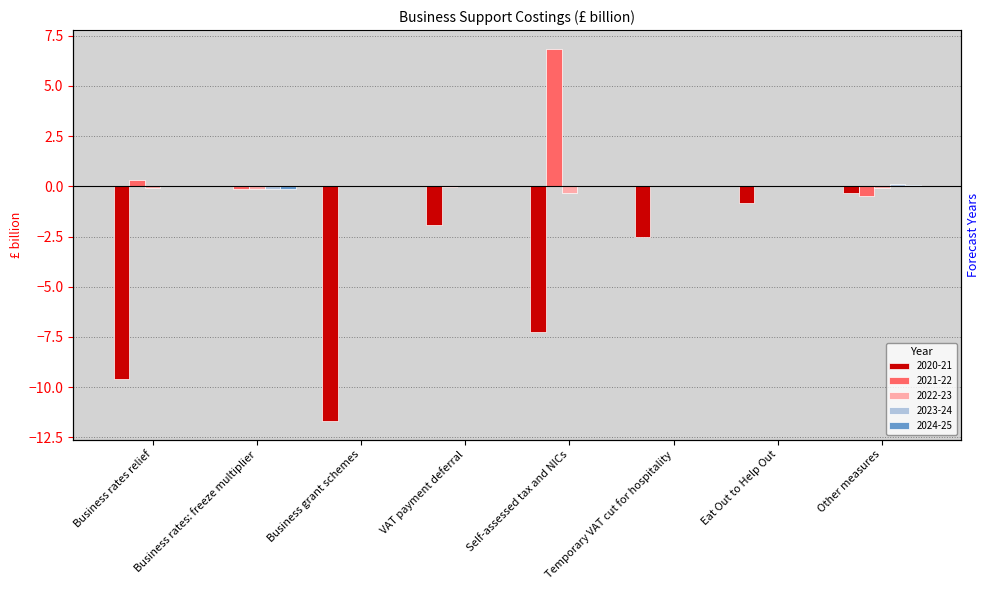

Rank the series at Business rates: freeze multiplier from highest to lowest value.

2020-21, 2023-24, 2024-25, 2022-23, 2021-22